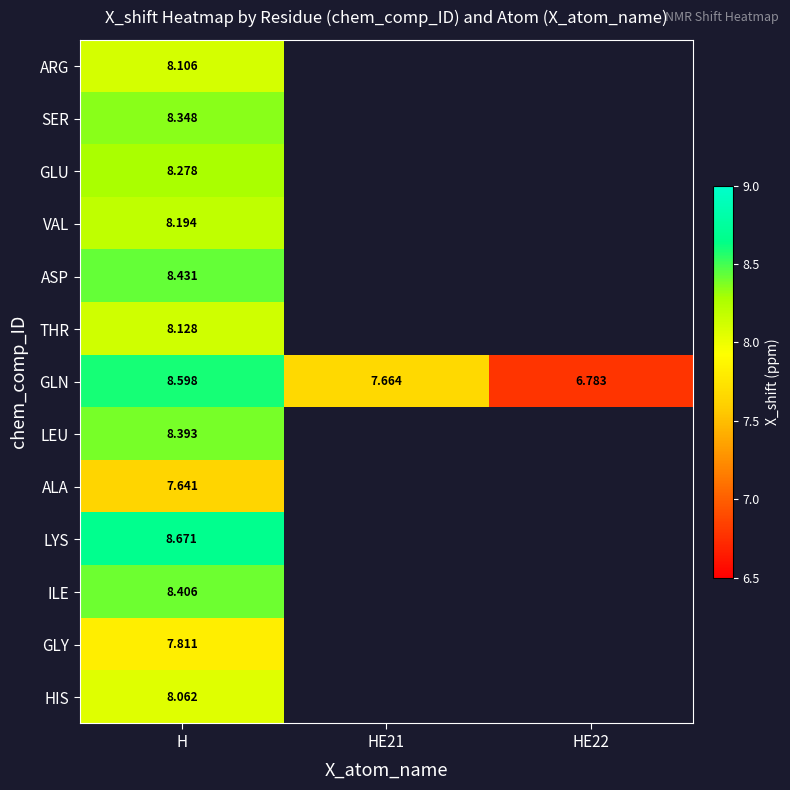

What is the highest value of the HIS series?

8.1